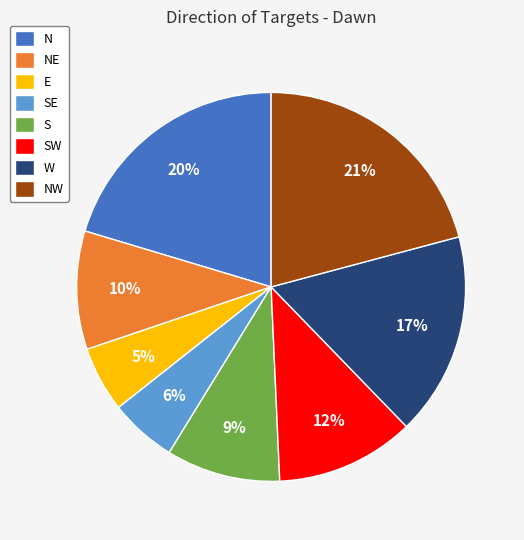

What percentage is the N slice, to the nearest percent?

20%